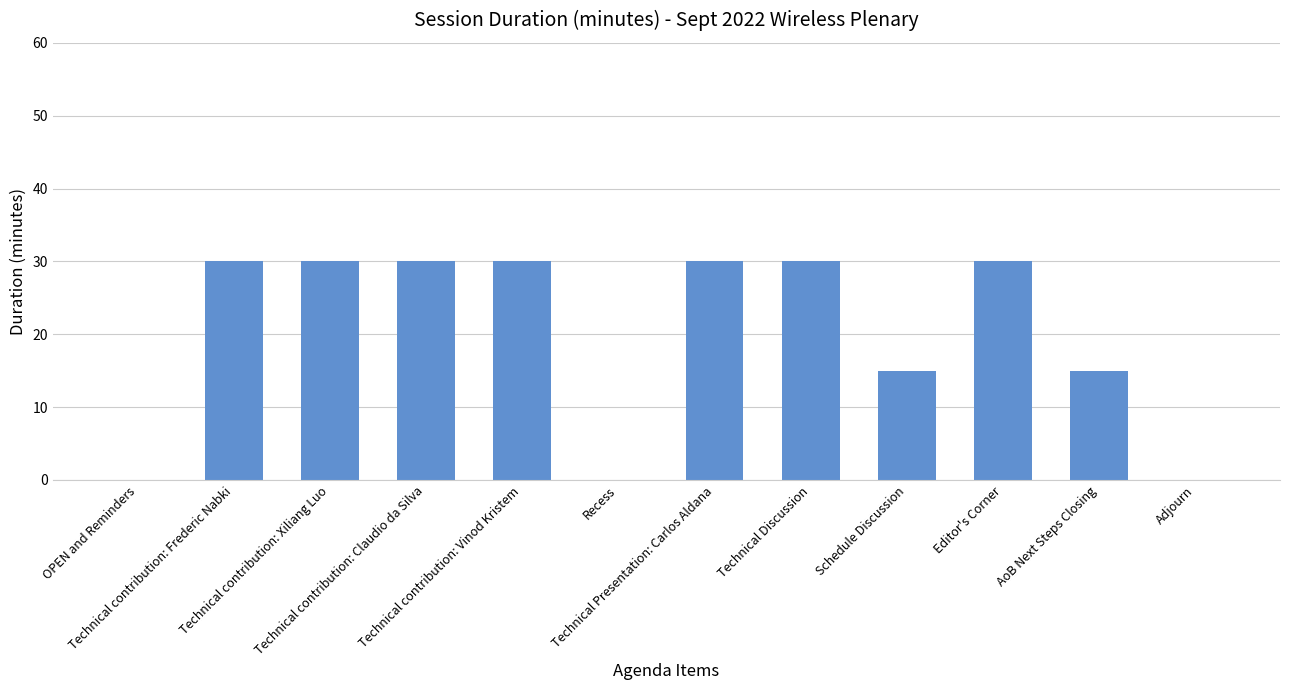

How many data points does each series have?

12